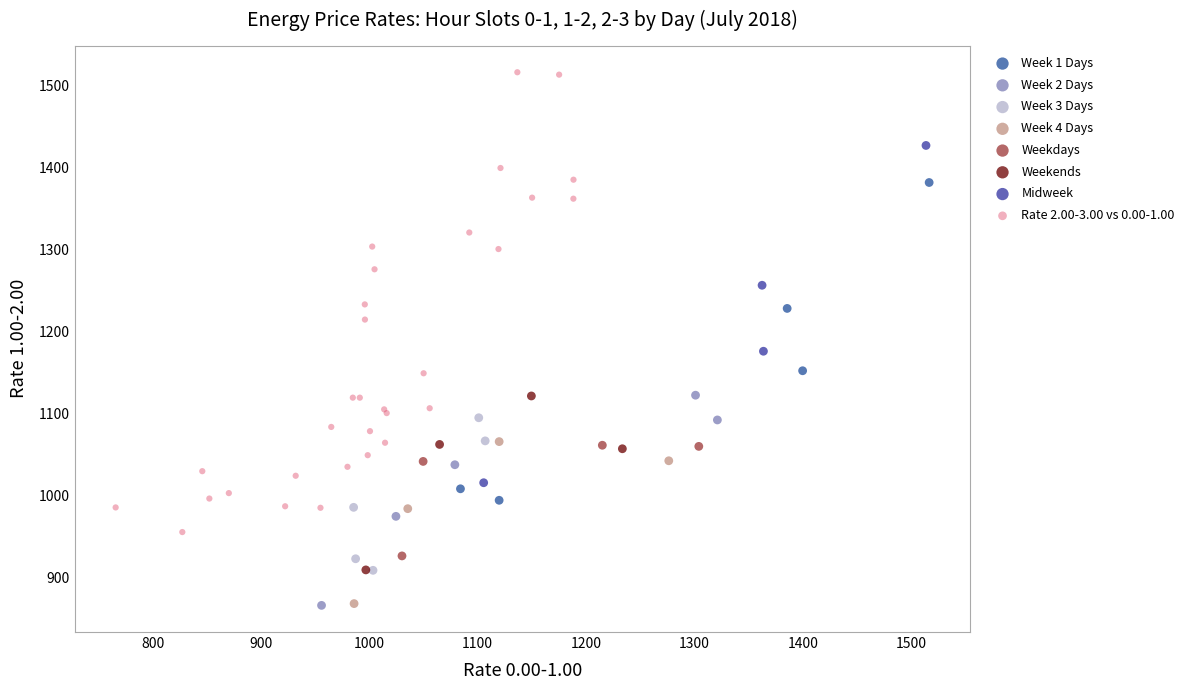

Which series has the widest spread of Y values?

Rate 2.00-3.00 vs 0.00-1.00